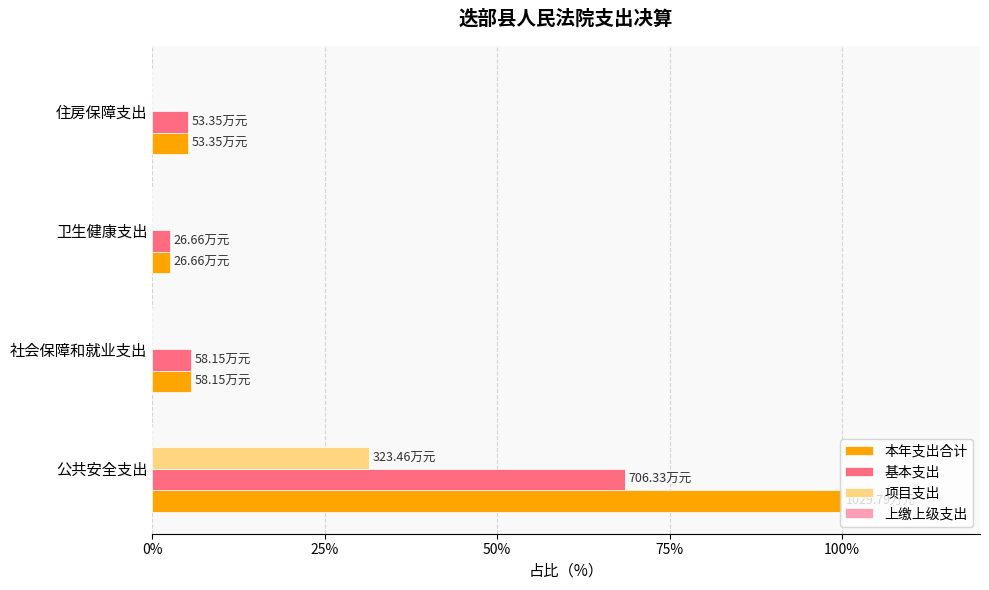

Is the value of 项目支出 at 社会保障和就业支出 greater than the value of 基本支出 at 公共安全支出?

No